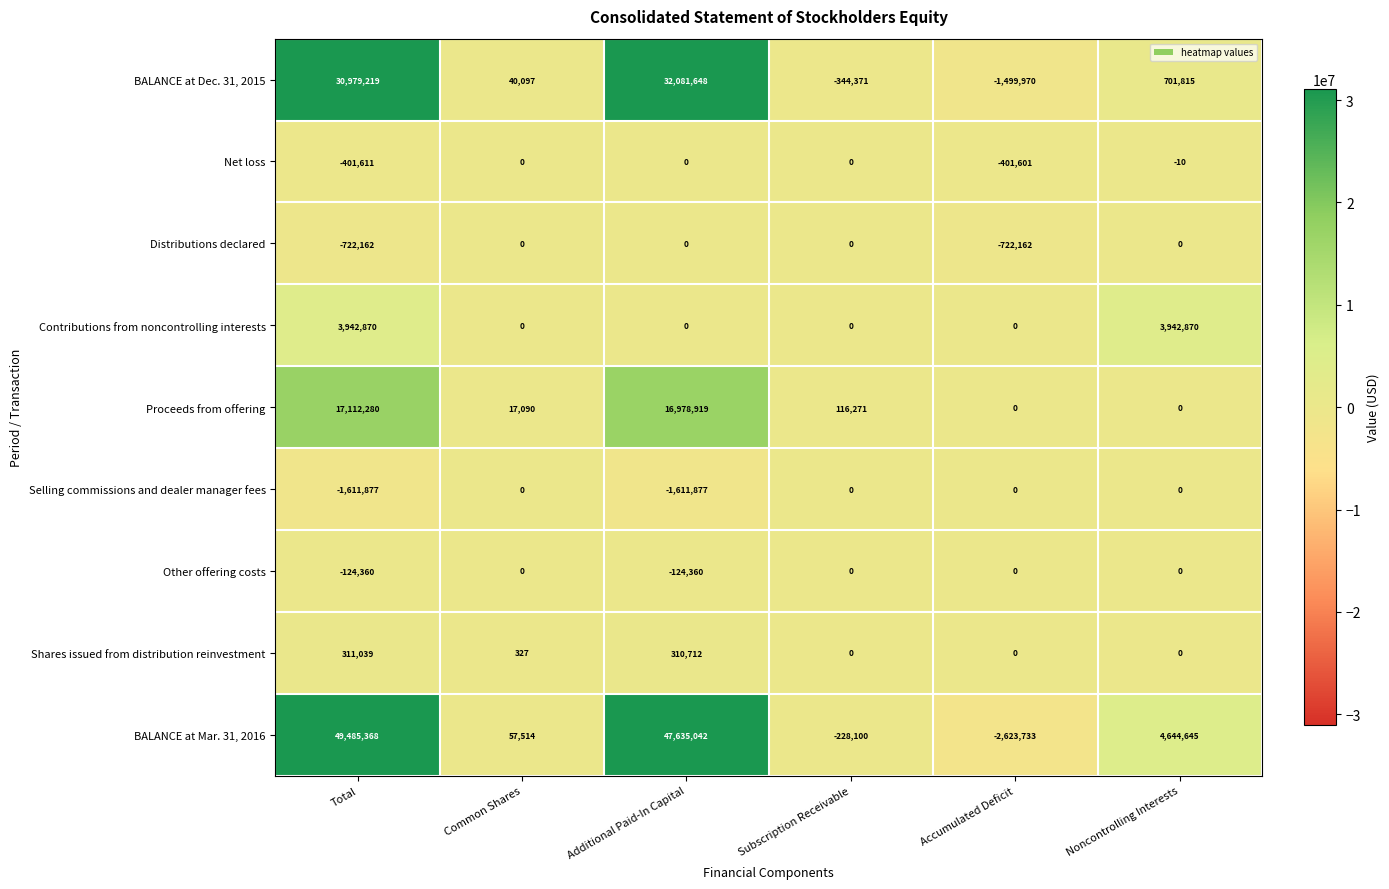

Between Total and Common Shares, which series saw the biggest shift?

BALANCE at Mar. 31, 2016